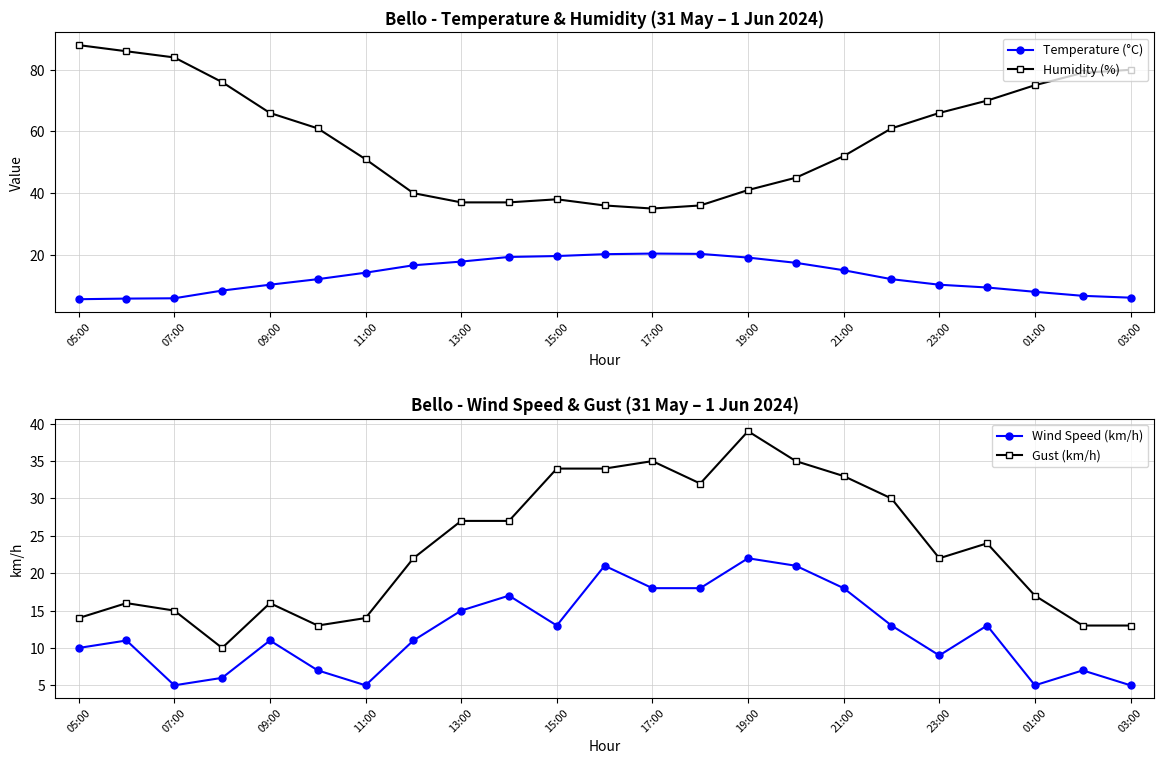

What is the minimum value shown in the chart?

5.0